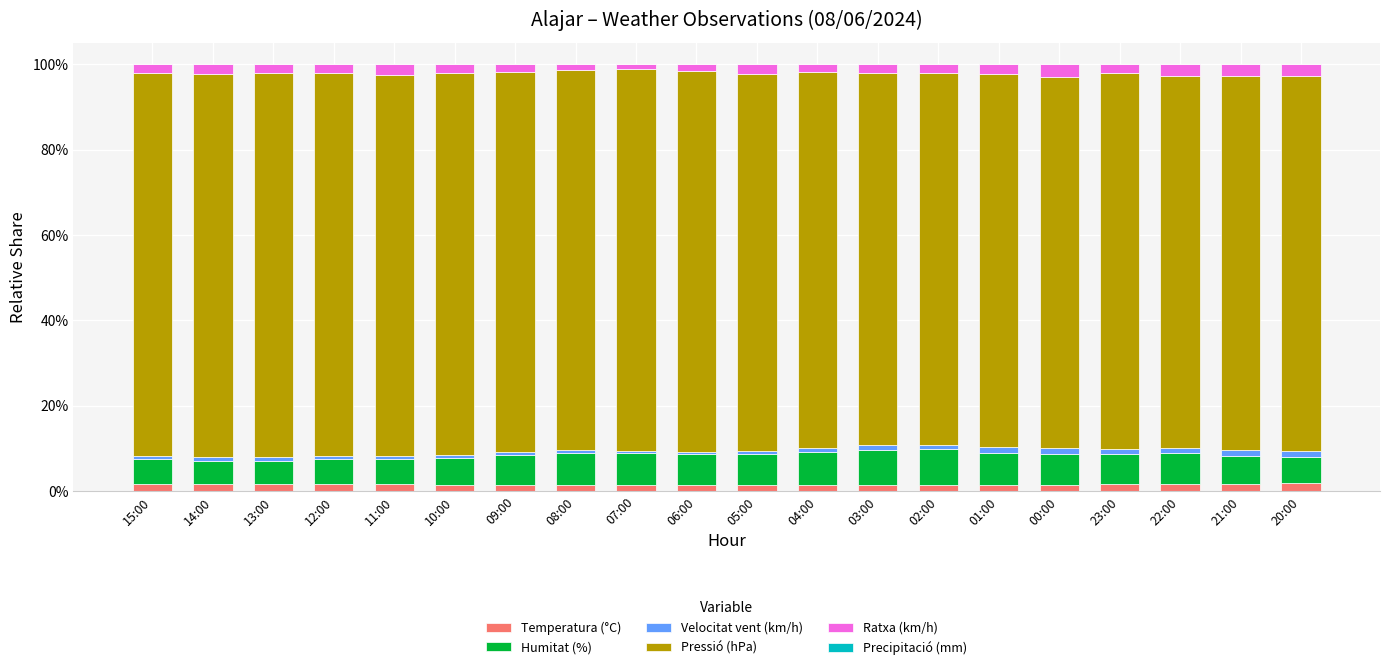

Are the bars grouped side by side (vs. stacked)?

No